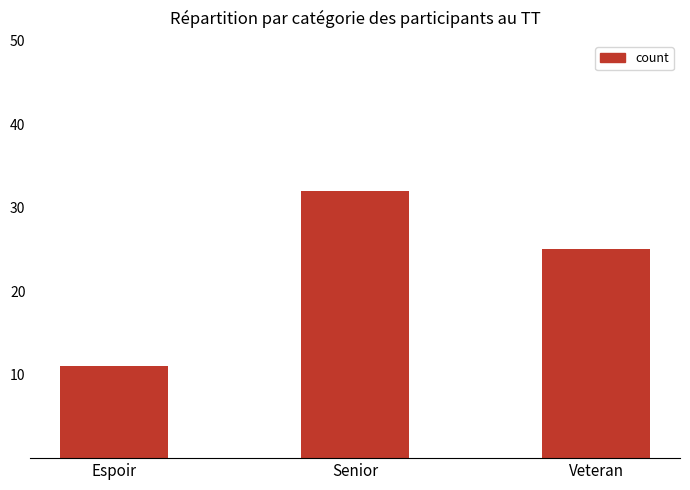

Reading right to left, list all the values displayed in this chart.

25	32	11